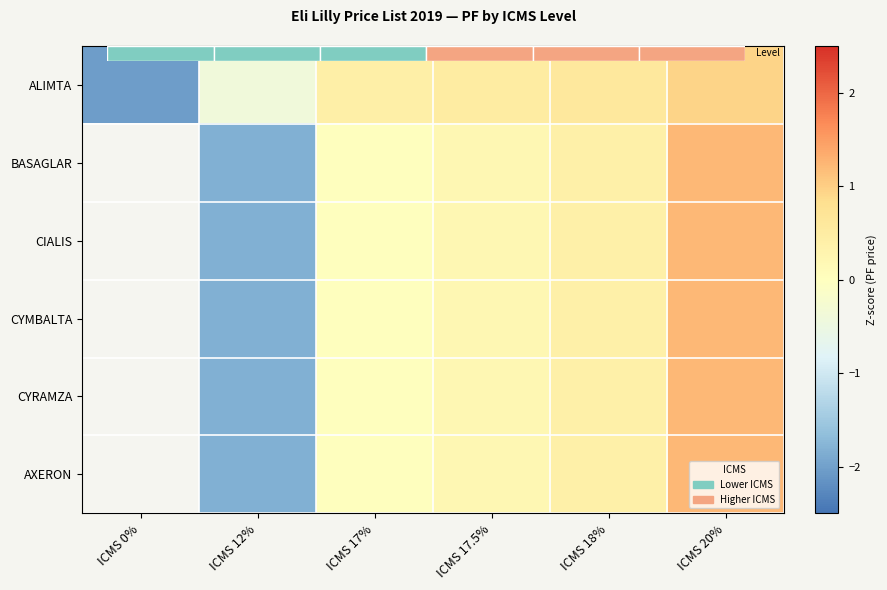

Between ICMS 17% and ICMS 12%, which is larger?

ICMS 17%